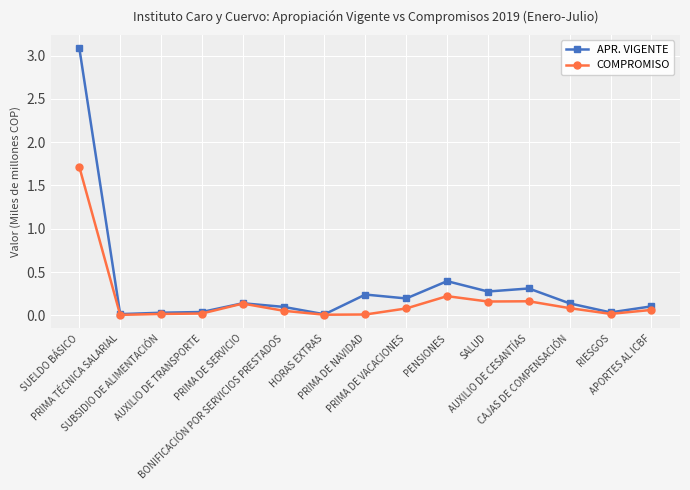

Count the number of categories in the chart.

15